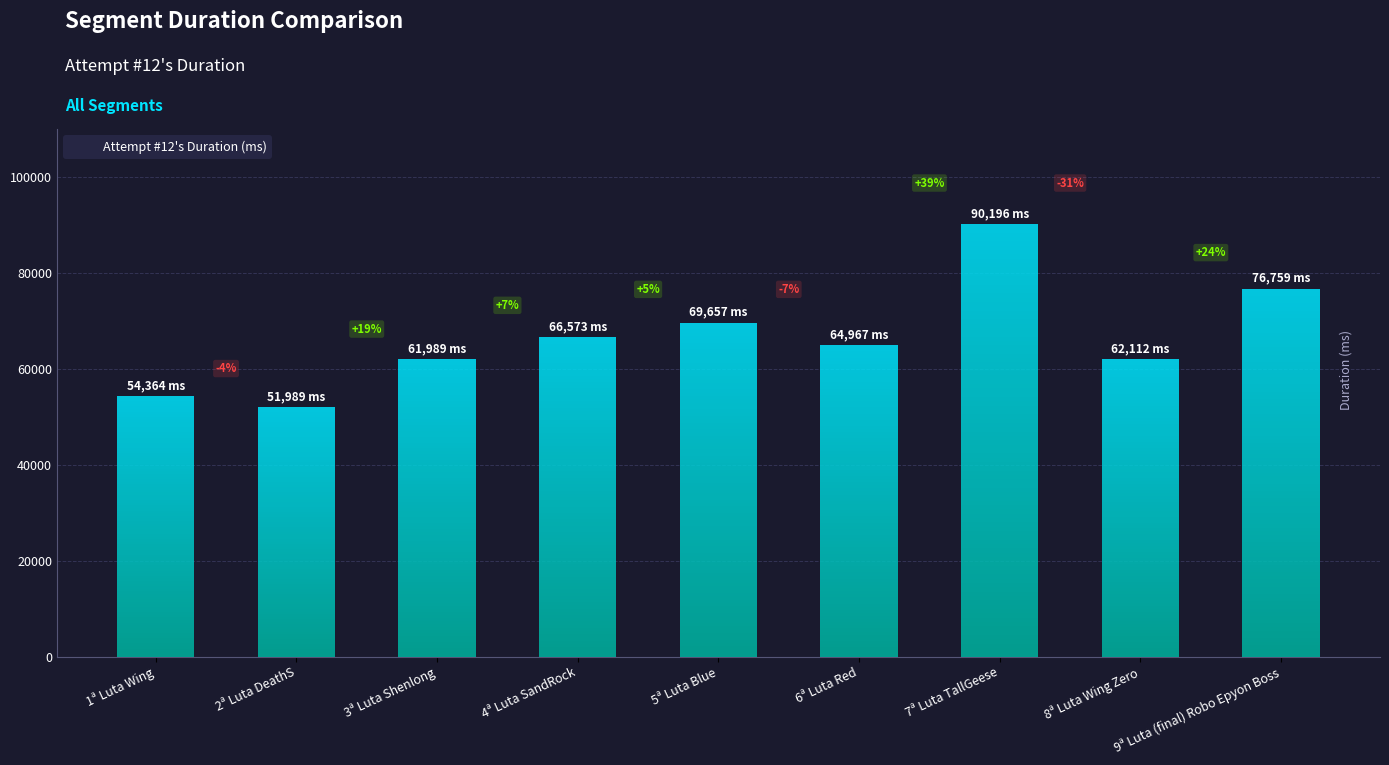

Reading left to right, extract all data points from this chart.

1ª Luta Wing=54364	2ª Luta DeathS=51989	3ª Luta Shenlong=61989	4ª Luta SandRock=66573	5ª Luta Blue=69657	6ª Luta Red=64967	7ª Luta TallGeese=90196	8ª Luta Wing Zero=62112	9ª Luta (final) Robo Epyon Boss=76759